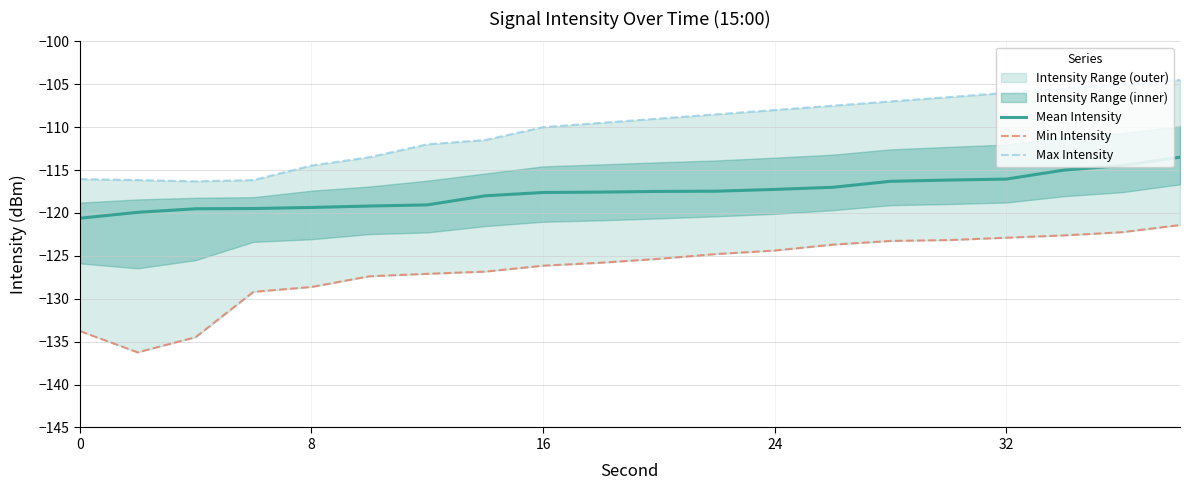

Reading left to right, list all the values displayed in this chart.

Mean Intensity: -120.6	-119.9	-119.5	-119.5	-119.4	-119.2	-119.1	-118.0	-117.6	-117.6	-117.5	-117.5	-117.3	-117.0	-116.3	-116.2	-116.1	-115.0	-114.5	-113.5
Min Intensity: -133.8	-136.2	-134.5	-129.2	-128.6	-127.4	-127.1	-126.8	-126.1	-125.8	-125.3	-124.8	-124.4	-123.7	-123.3	-123.2	-122.9	-122.6	-122.2	-121.4
Max Intensity: -116.1	-116.2	-116.3	-116.2	-114.5	-113.5	-112.0	-111.5	-110.0	-109.5	-109.0	-108.5	-108.0	-107.5	-107.0	-106.5	-106.0	-105.5	-105.0	-104.5